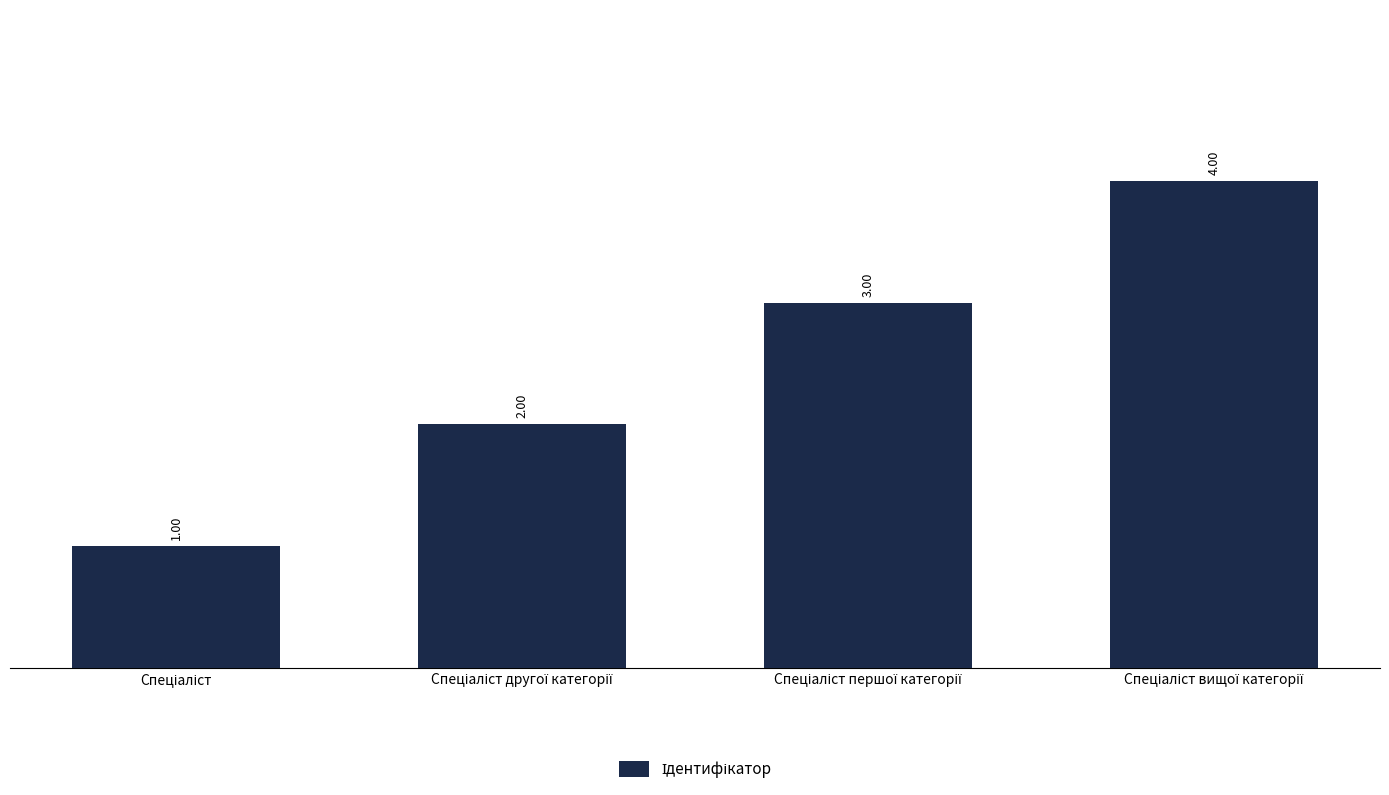

What is the sum of all values?

10